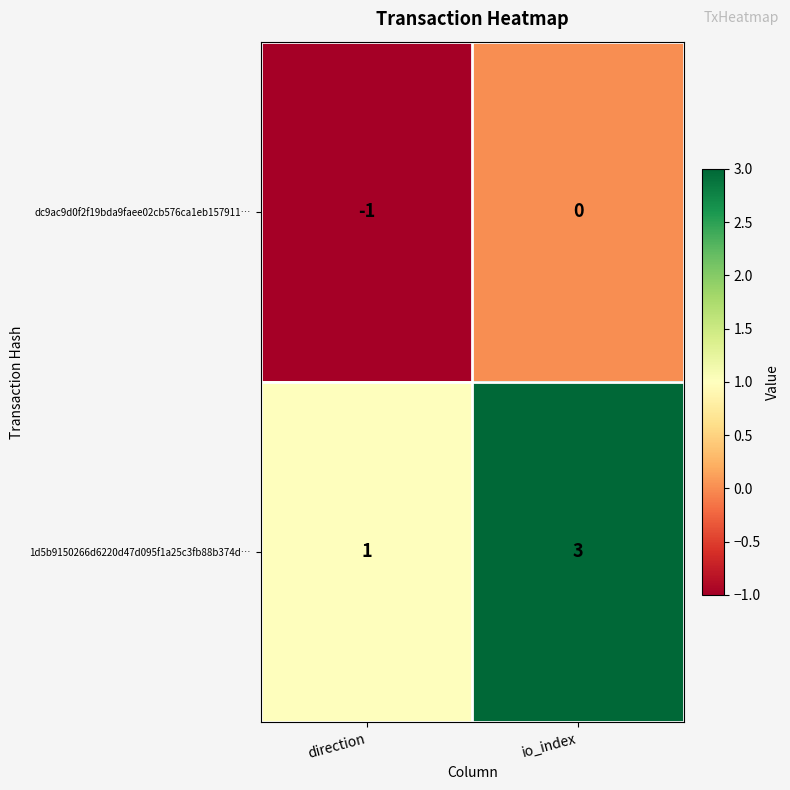

List the series in order of their peak value, lowest first.

dc9ac9d0f2f19bda9faee02cb576ca1eb157911…, 1d5b9150266d6220d47d095f1a25c3fb88b374d…